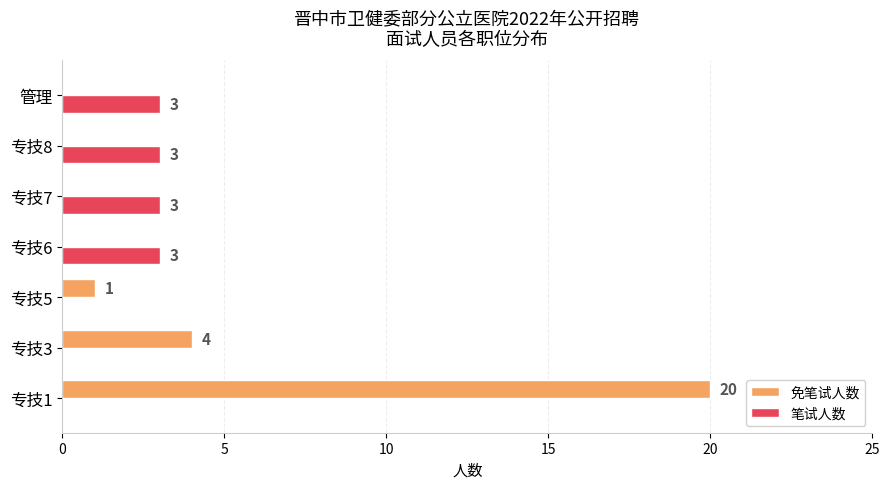

At which label is 免笔试人数 closest to 10?

专技3